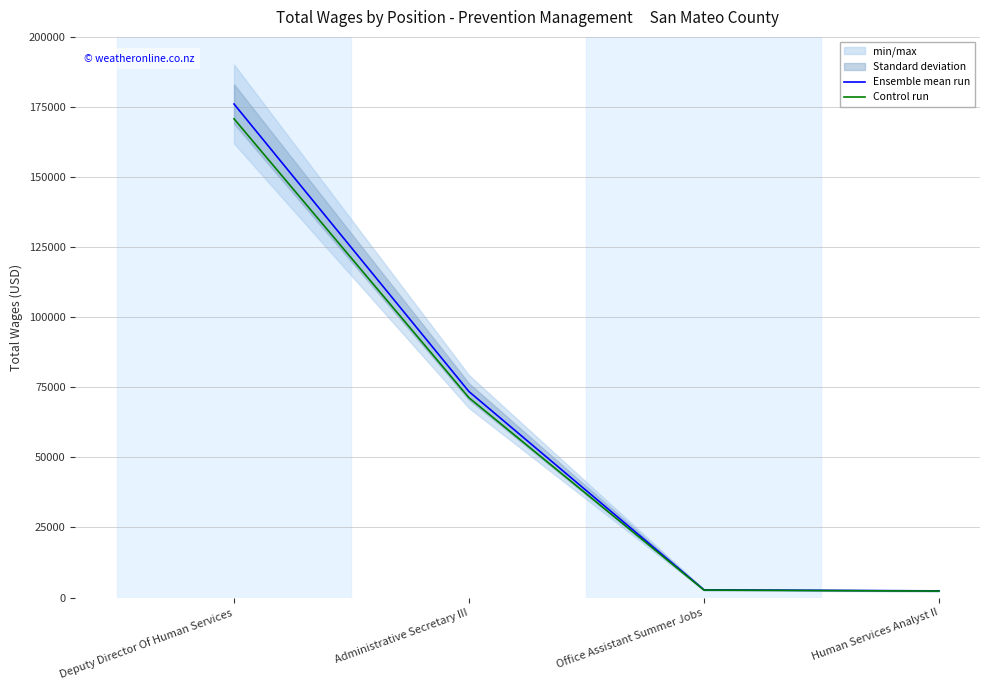

True or false: Control run has a value of 118904.3 at Deputy Director Of Human Services.

False